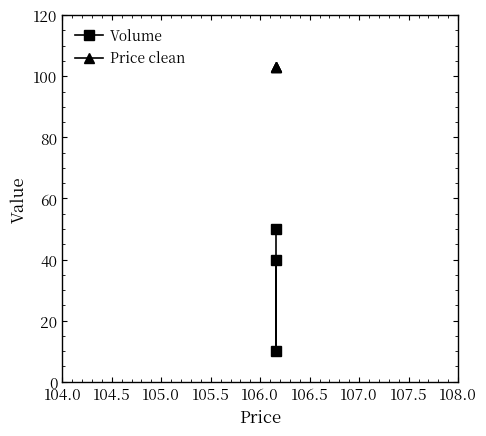

How many Volume values are between 10 and 50?

3